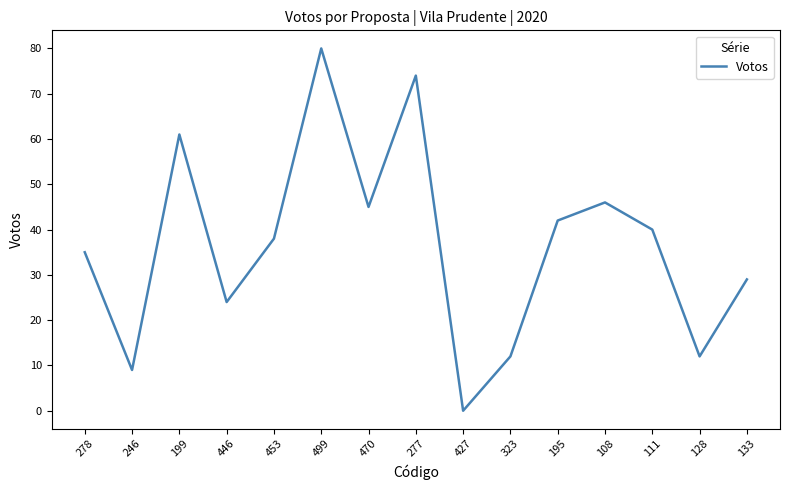

What position from the left is 199?

3